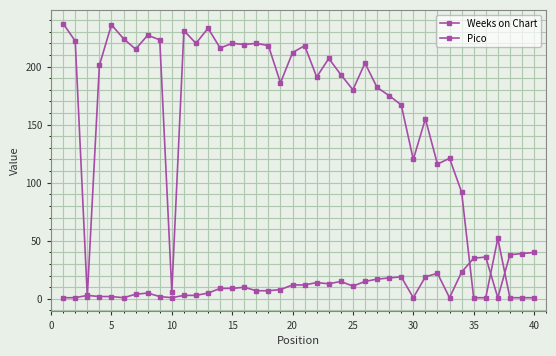

How many values in the Weeks on Chart series are below 201?

20